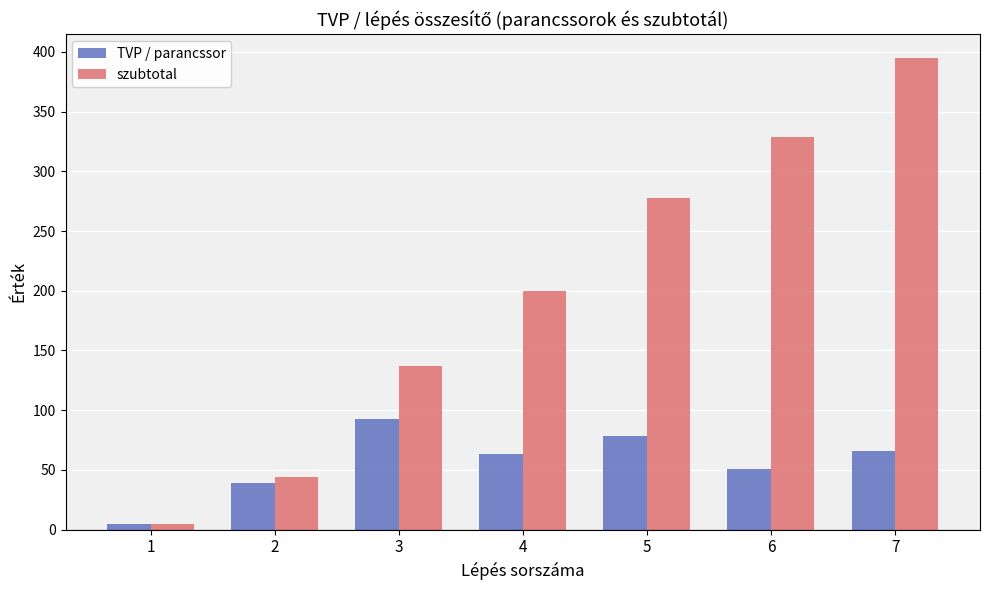

At which category is the sum across all series the highest?

7